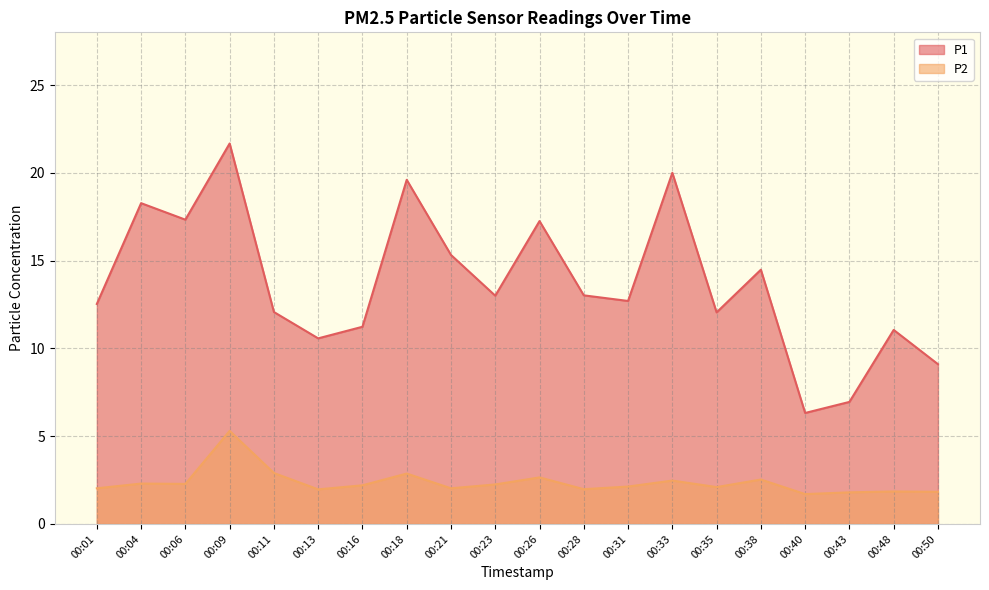

Is the value of P2 at 00:06 greater than the value of P1 at 00:28?

No